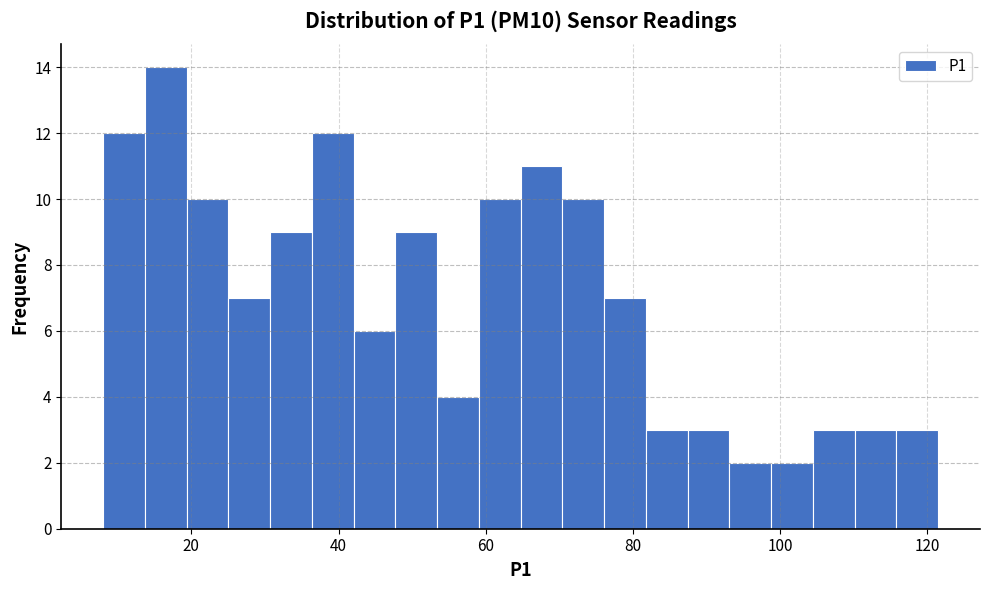

Read against the x-axis, roughly where is the centre of the tallest bar?

16